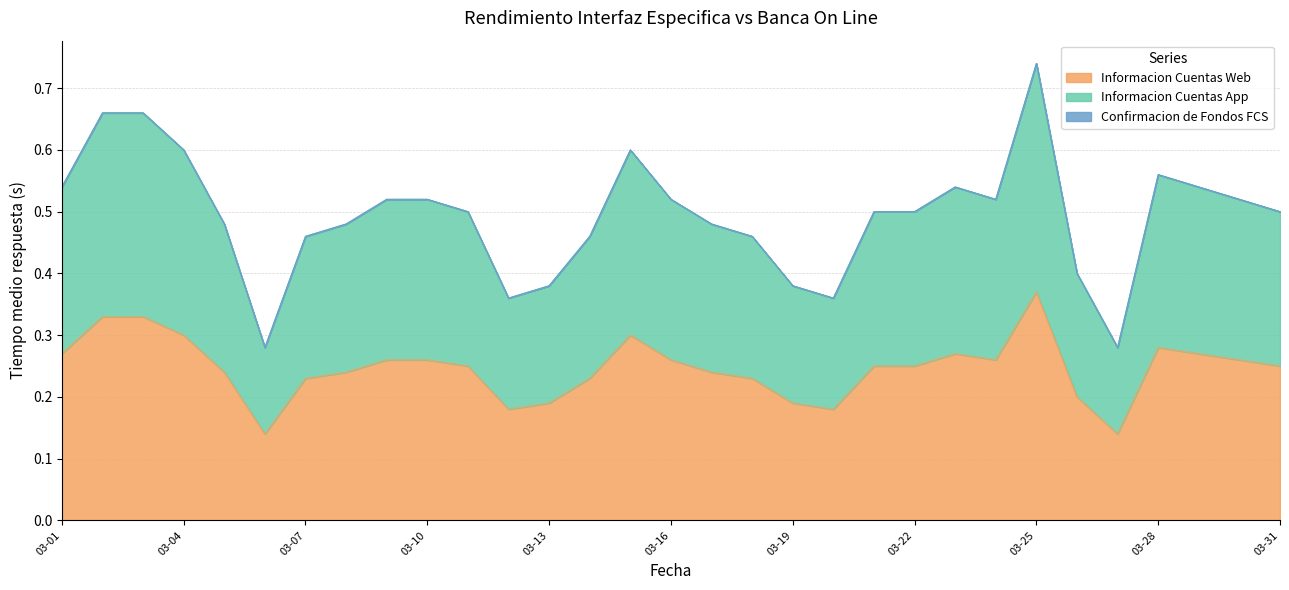

Count the Informacion Cuentas Web values in the range 0 to 1.

31